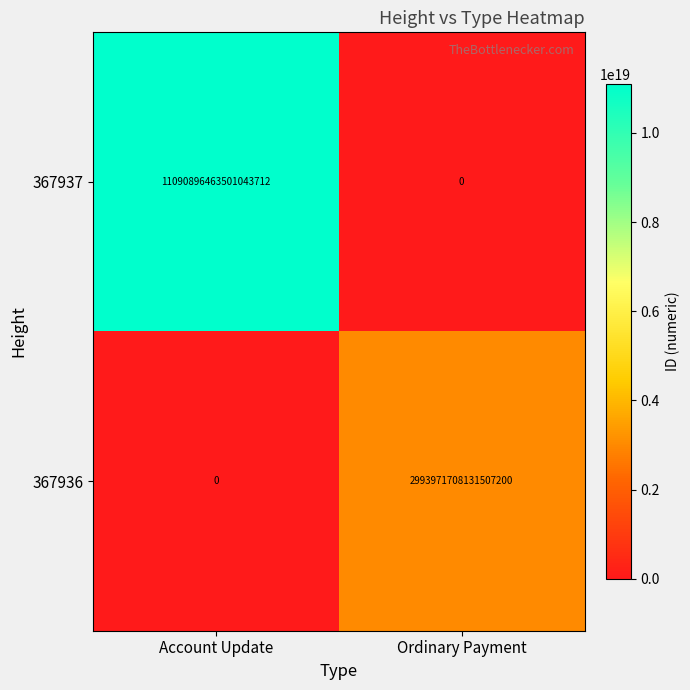

Is it true that 367936 equals -1563463981428946688 at Account Update?

False